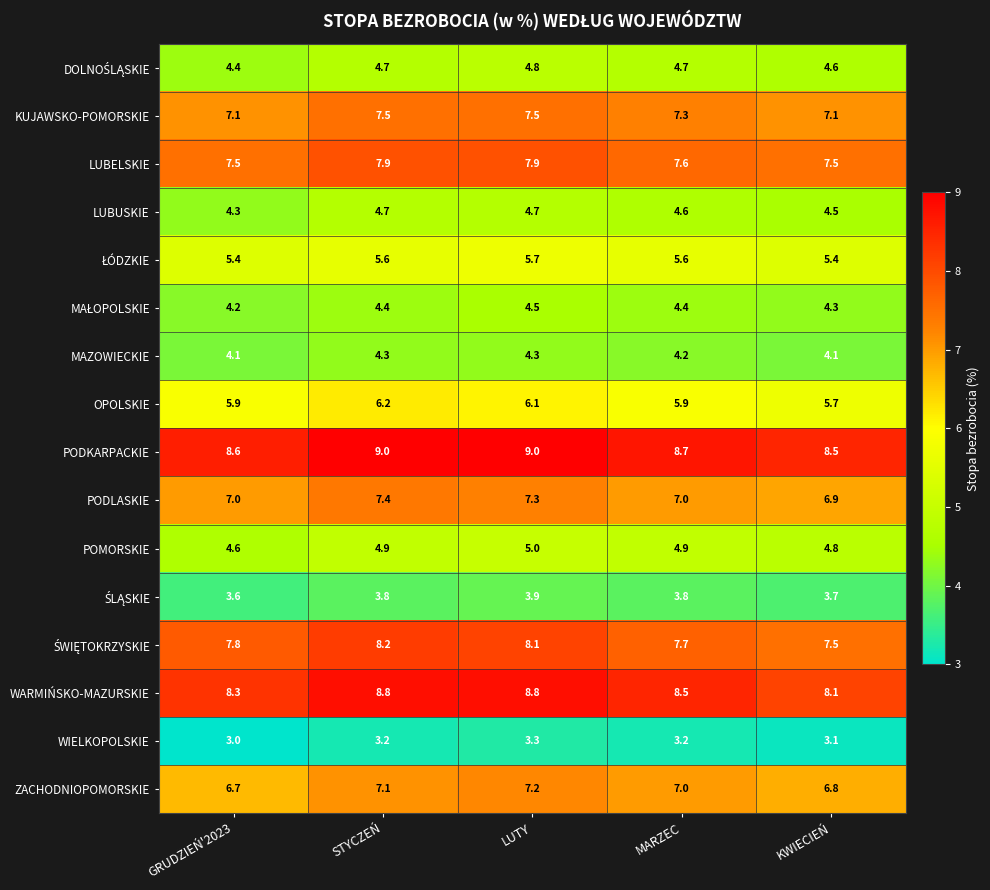

What is the greatest value displayed?

9.0